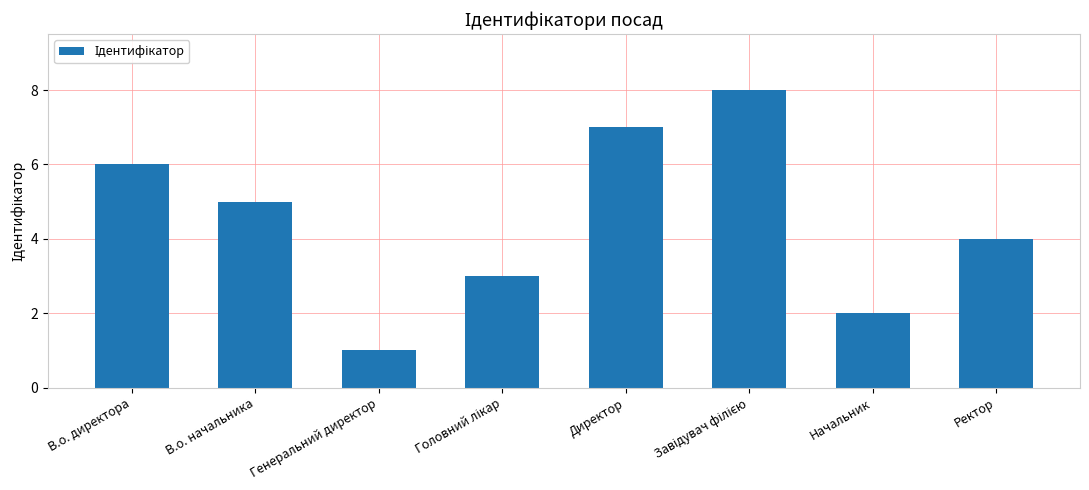

Which label corresponds to the smallest value in the chart?

Генеральний директор